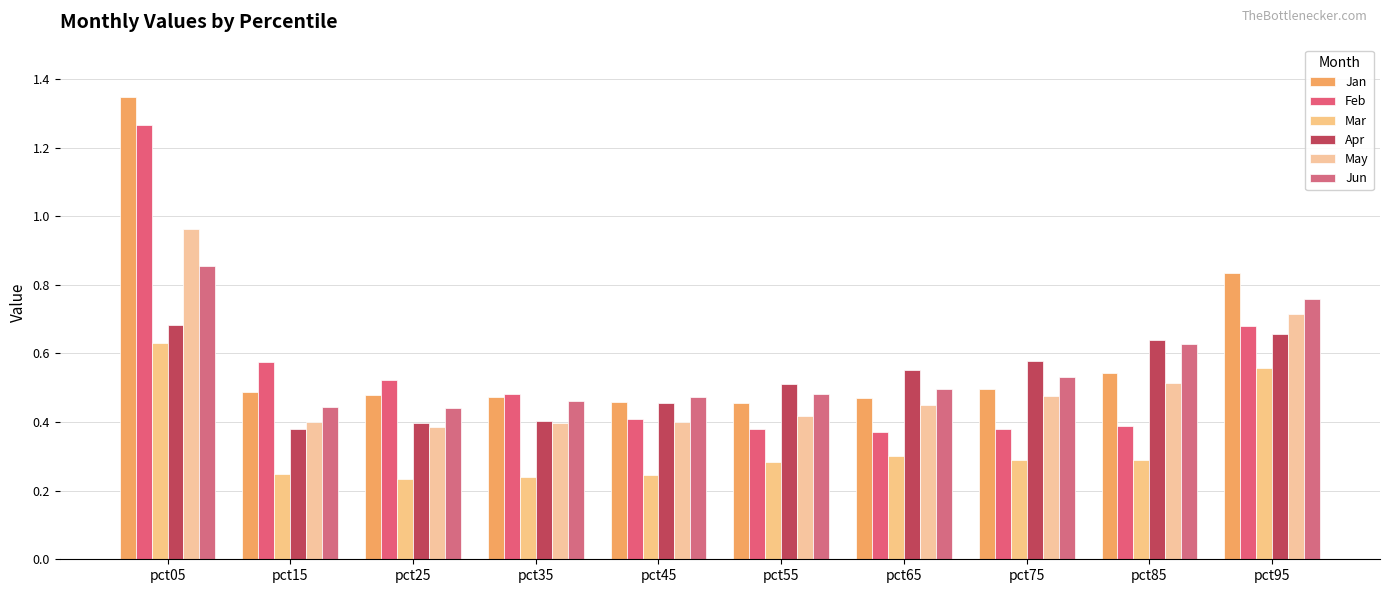

What is the average value of the Jan series?

0.6